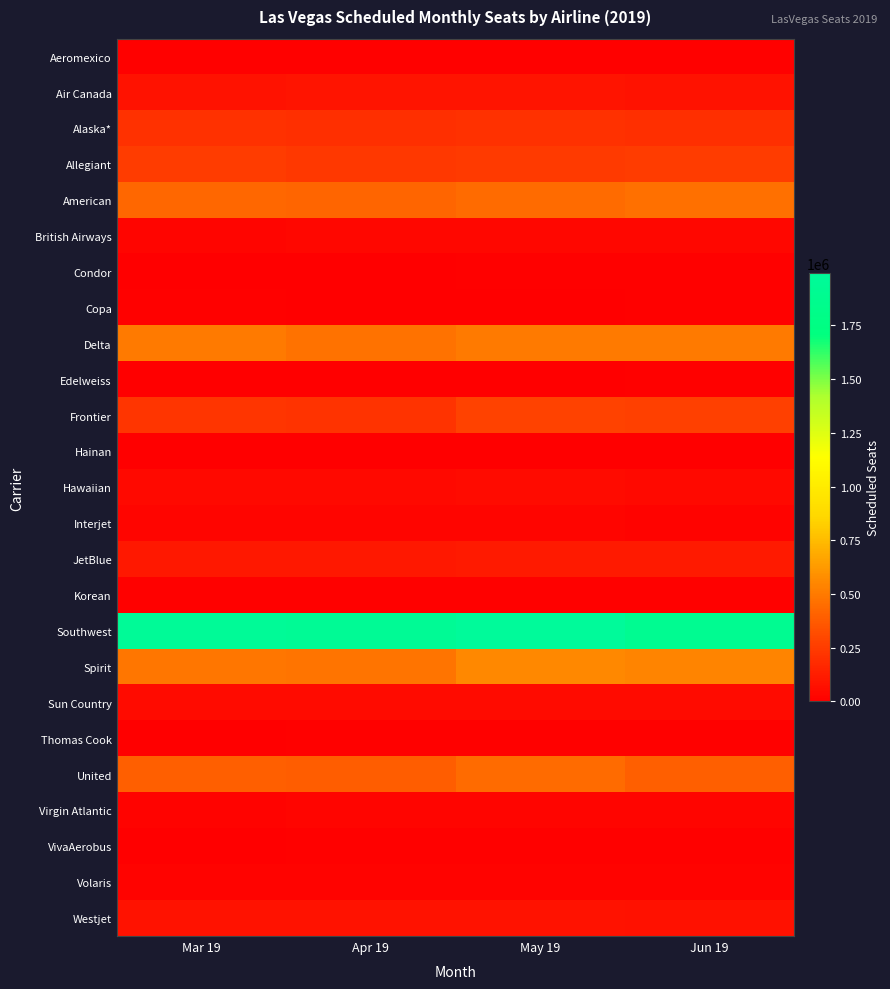

Rank the series by their maximum value, from highest to lowest.

Southwest, Spirit, Delta, American, United, Frontier, Allegiant, Alaska*, JetBlue, Air Canada, Westjet, Sun Country, Hawaiian, British Airways, Virgin Atlantic, Interjet, Volaris, VivaAerobus, Thomas Cook, Aeromexico, Korean, Edelweiss, Copa, Condor, Hainan